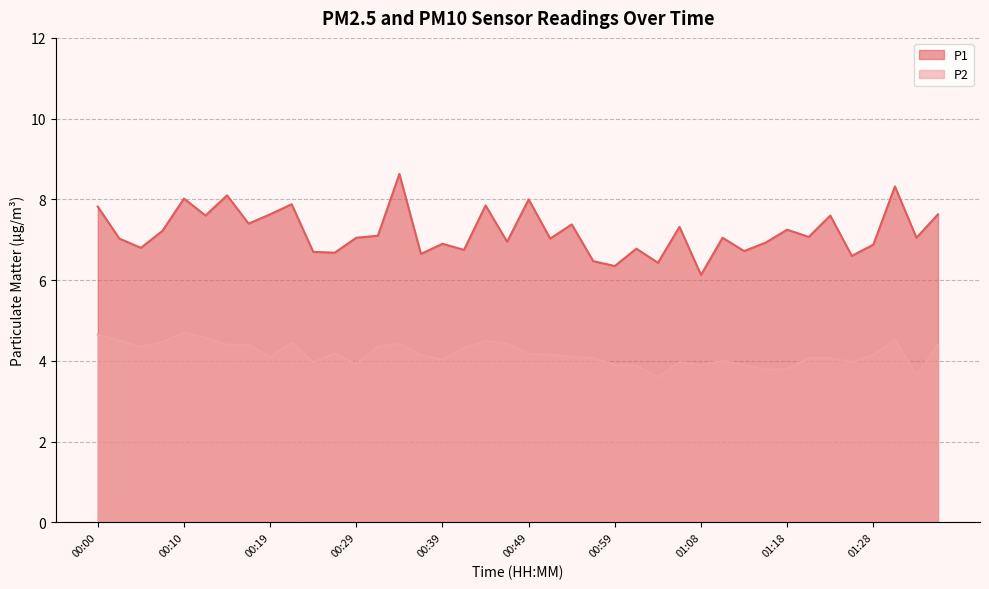

What is the sum of all P1 values?

287.8